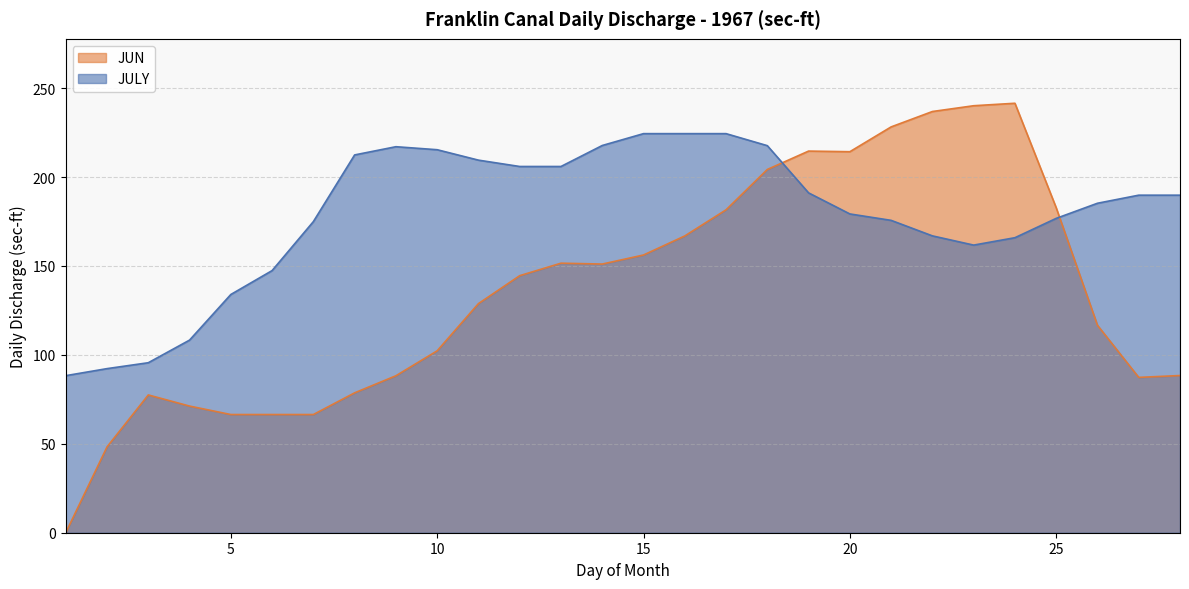

Does the chart have visible grid lines?

Yes